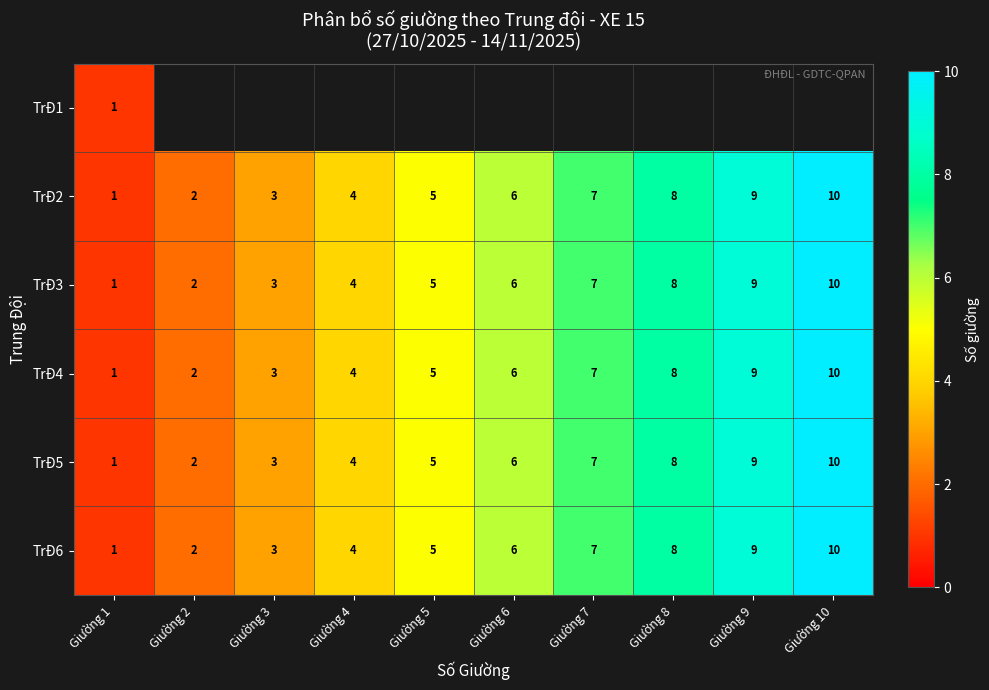

How many values in the TrĐ4 series are below 6?

5